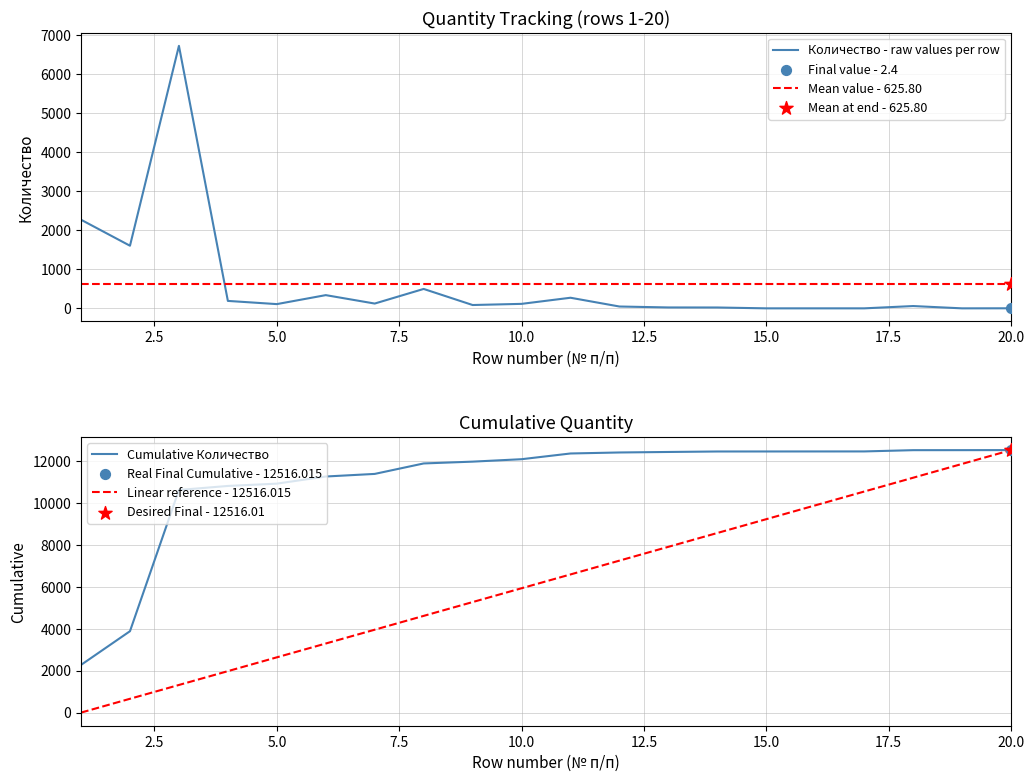

Which series contains the highest Y value?

Cumulative Количество